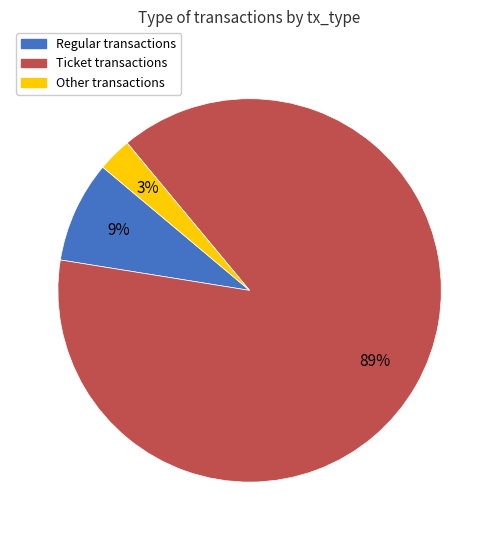

Does any single category account for the majority?

Yes